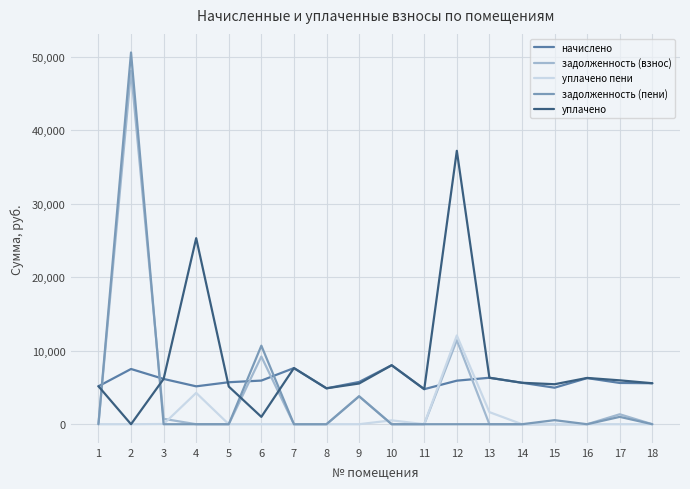

After their last crossing, which series has the higher values: уплачено пени or начислено?

начислено